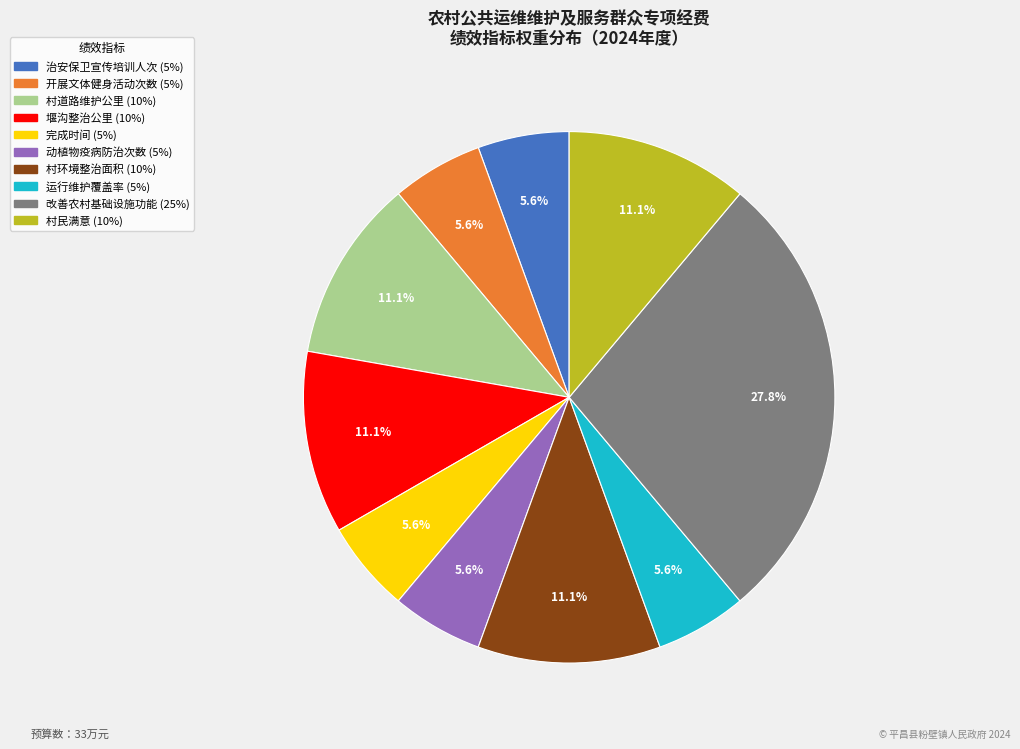

True or false: 村民满意 accounts for 11% of the total.

True